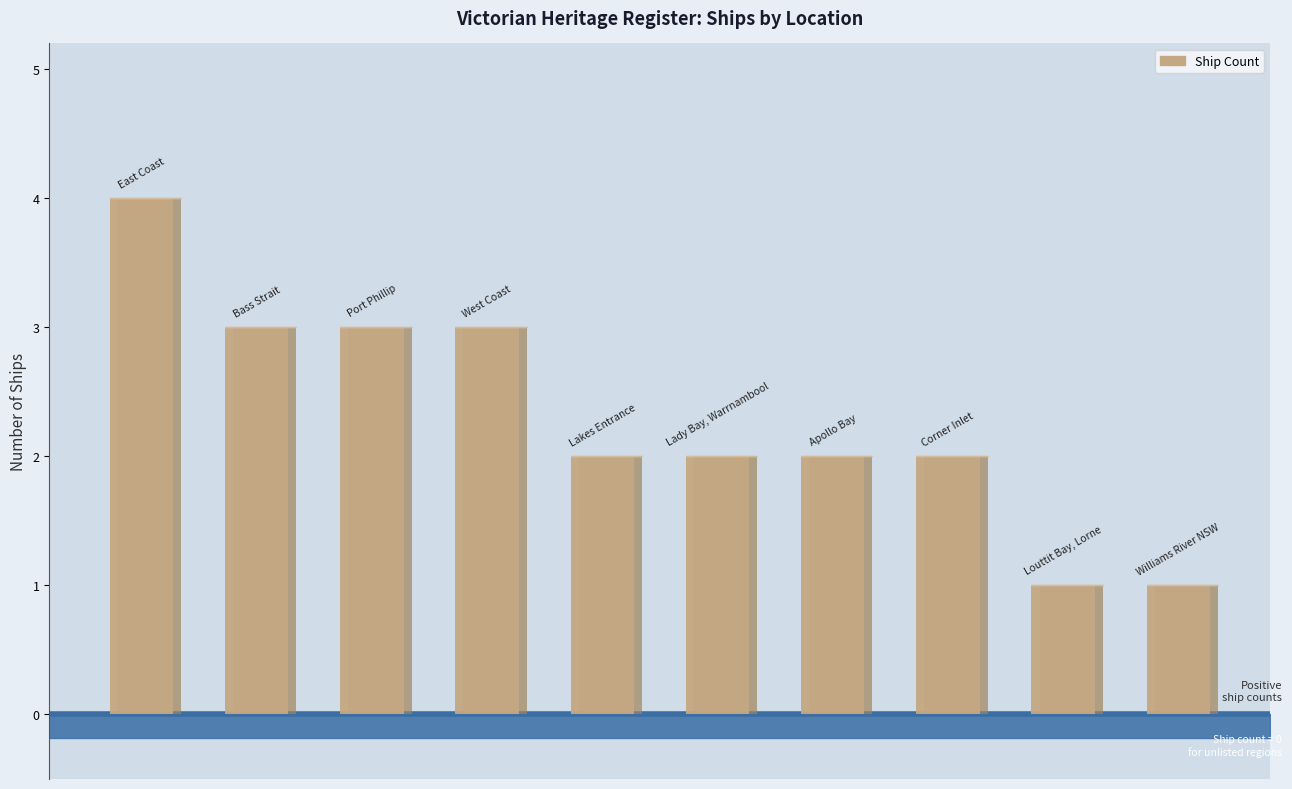

Where is the data nearest to the value 2?

Lakes Entrance